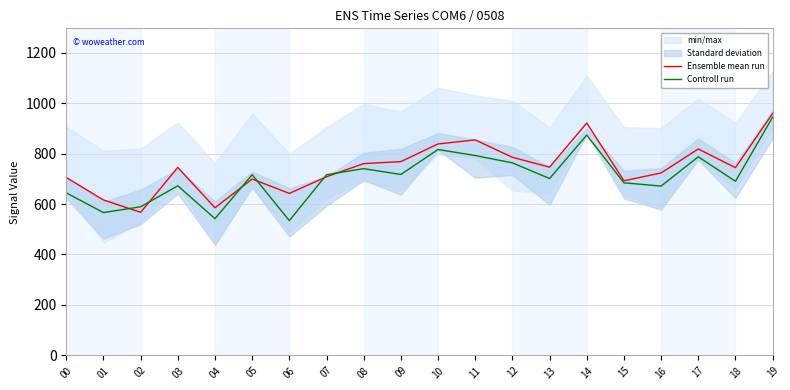

Where do Controll run and Ensemble mean run first cross each other?

01 and 02